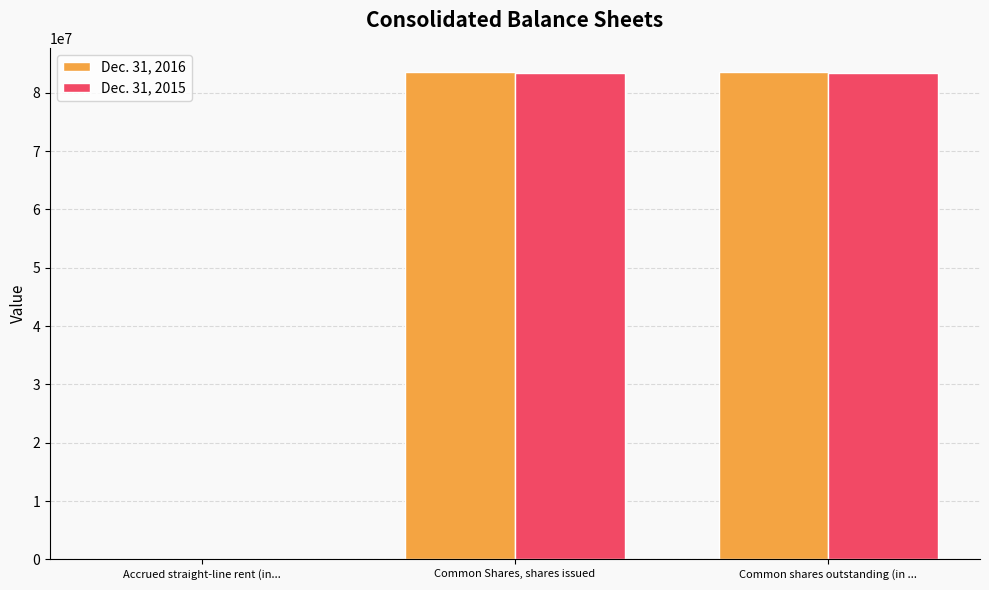

Count the number of categories in the chart.

3